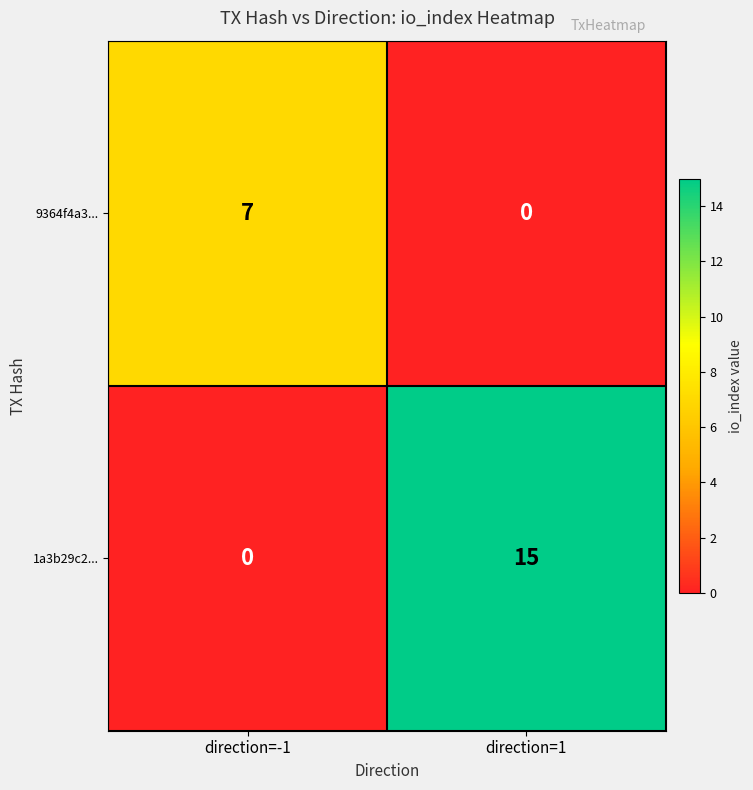

What is the total value across all series at direction=1?

15